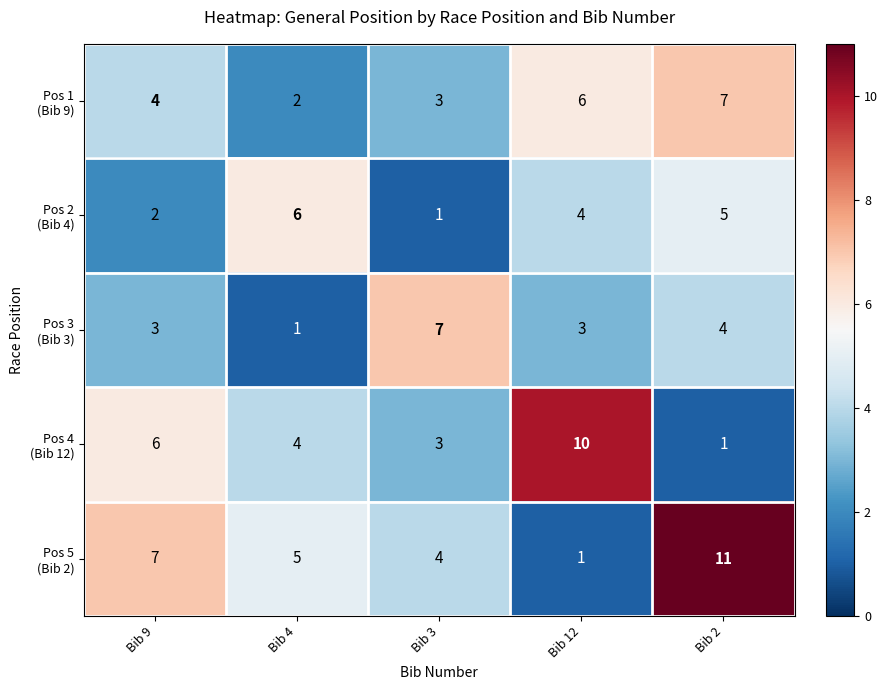

What is the total value across all series at Bib 3?

18